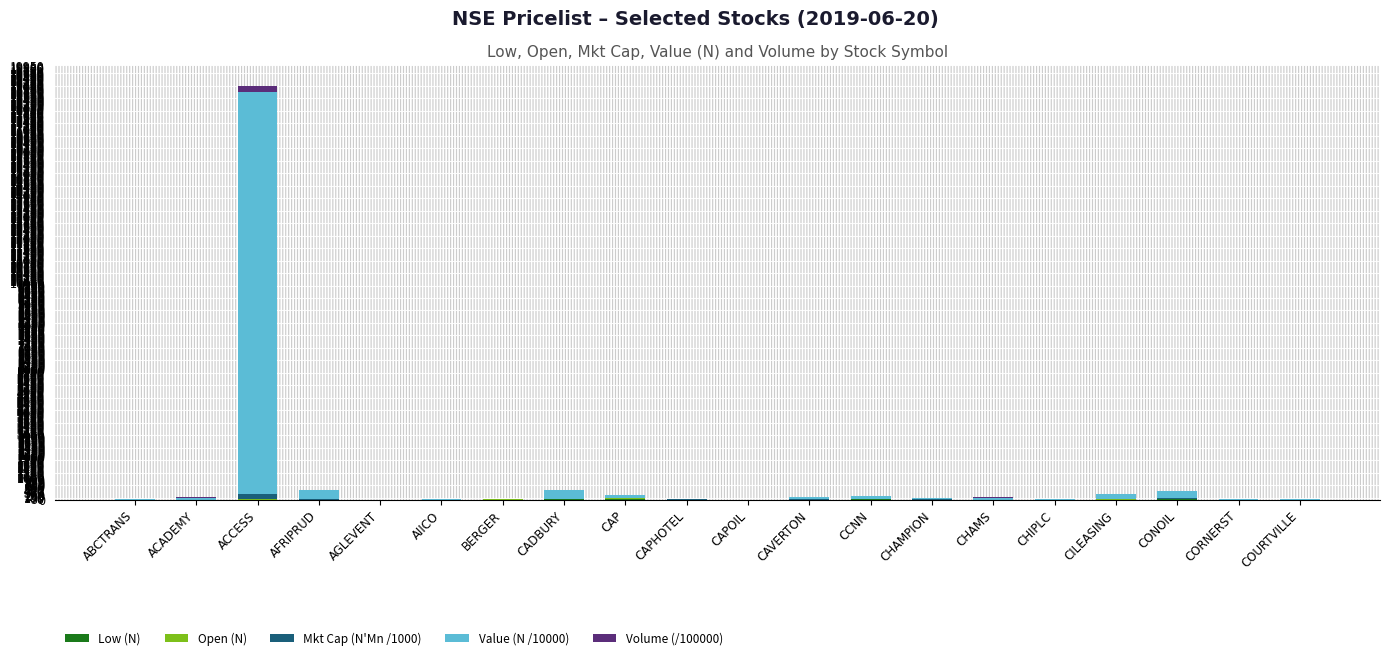

At which category is the sum across all series the highest?

ACCESS